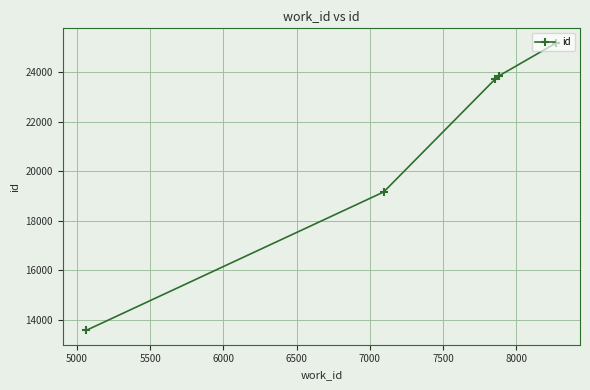

What is the minimum value shown in the chart?

13580